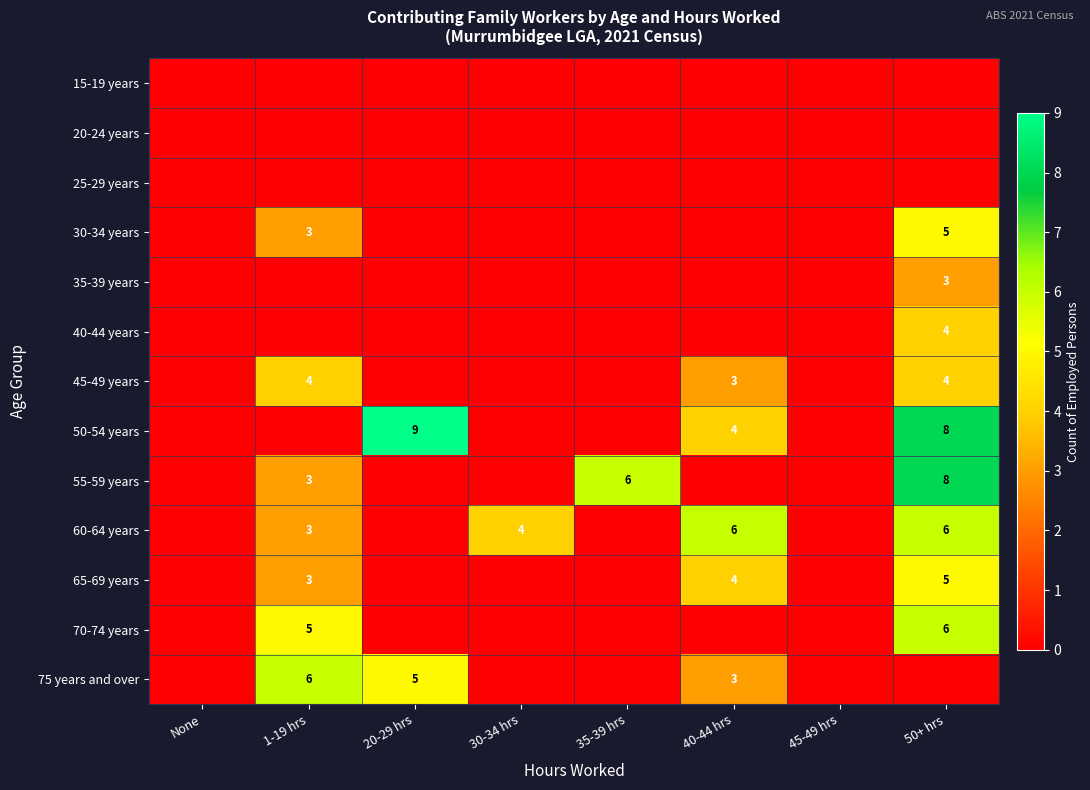

The value of 50-54 years at 20-29 hrs is 13. True or false?

False